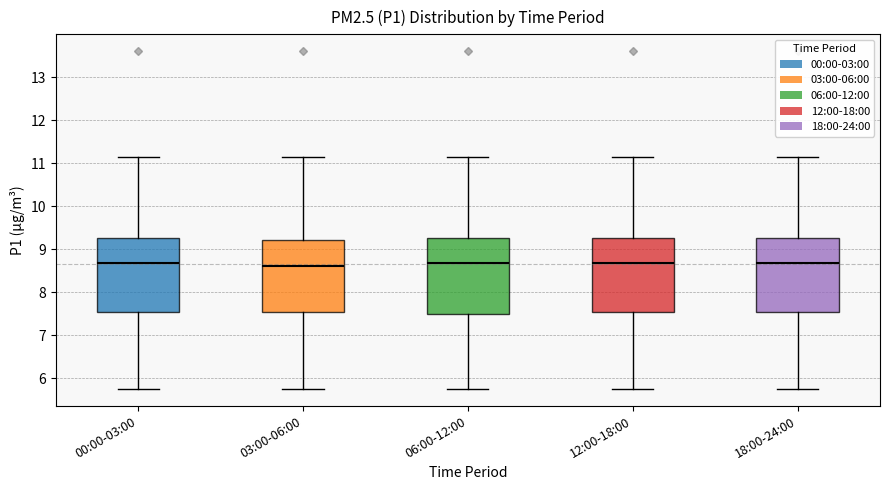

Where is the lower edge of the box for 03:00-06:00 on the y-axis? The values are not printed on the chart, so give them approximately, as read against the axis.

7.5